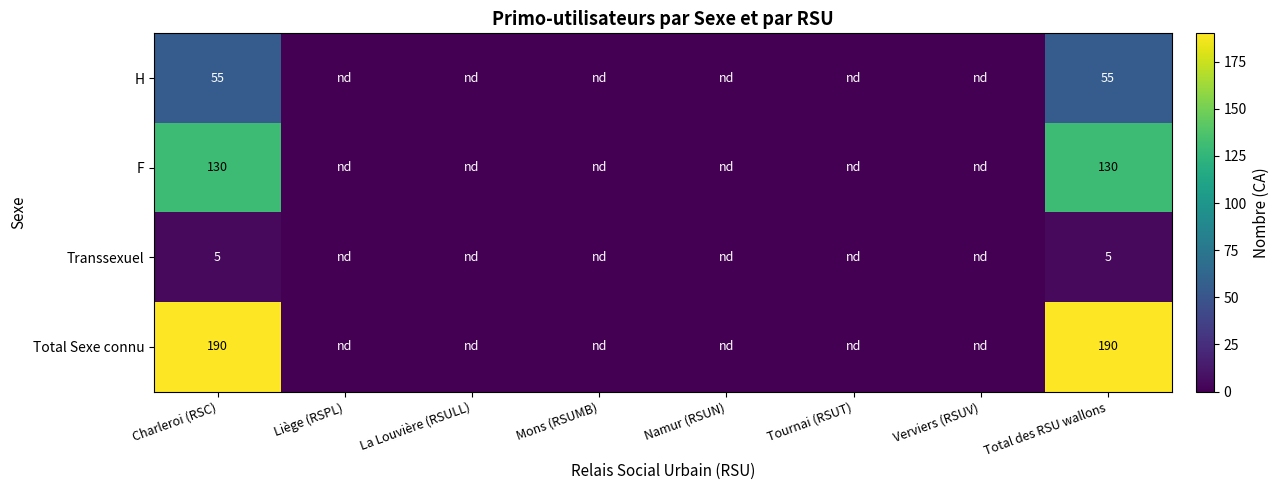

Is it true that Transsexuel equals 7 at Charleroi (RSC)?

False